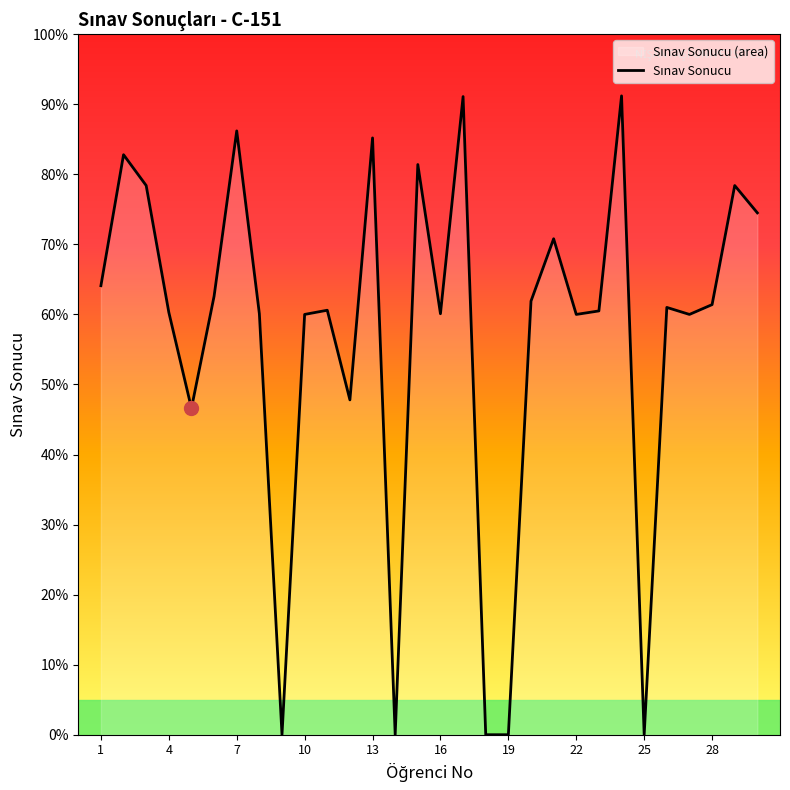

Does the chart display data point markers on the line(s)?

No